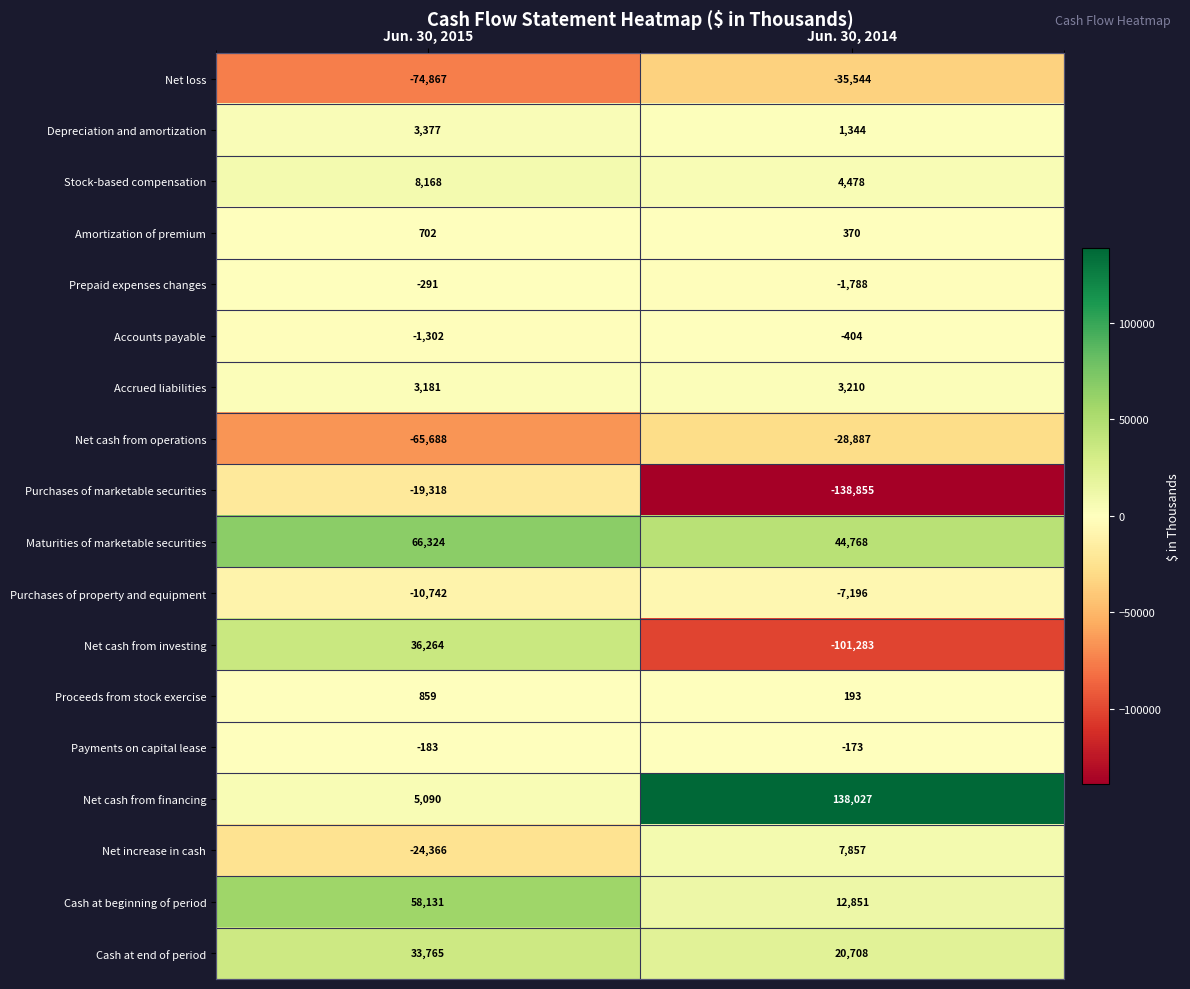

What is the difference between the maximum and minimum values in the Purchases of property and equipment series?

3546